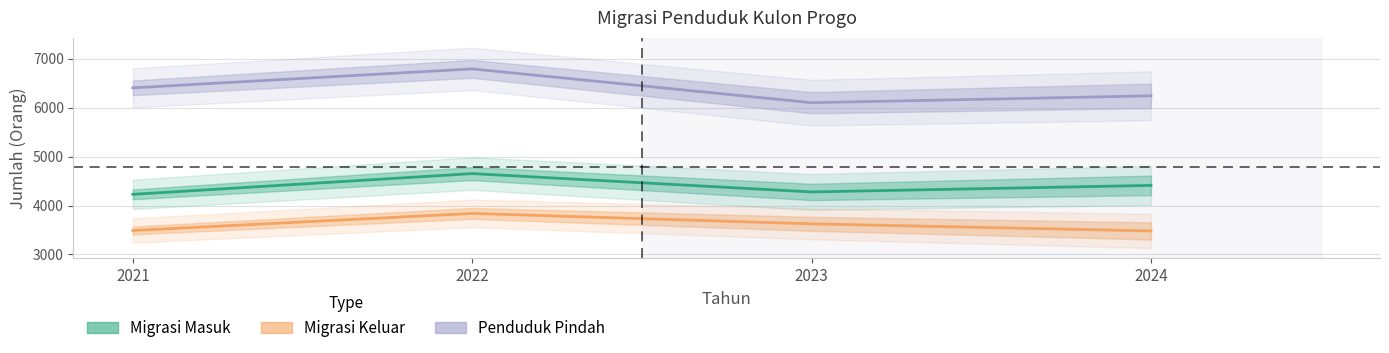

What is the maximum value shown in the chart?

6793